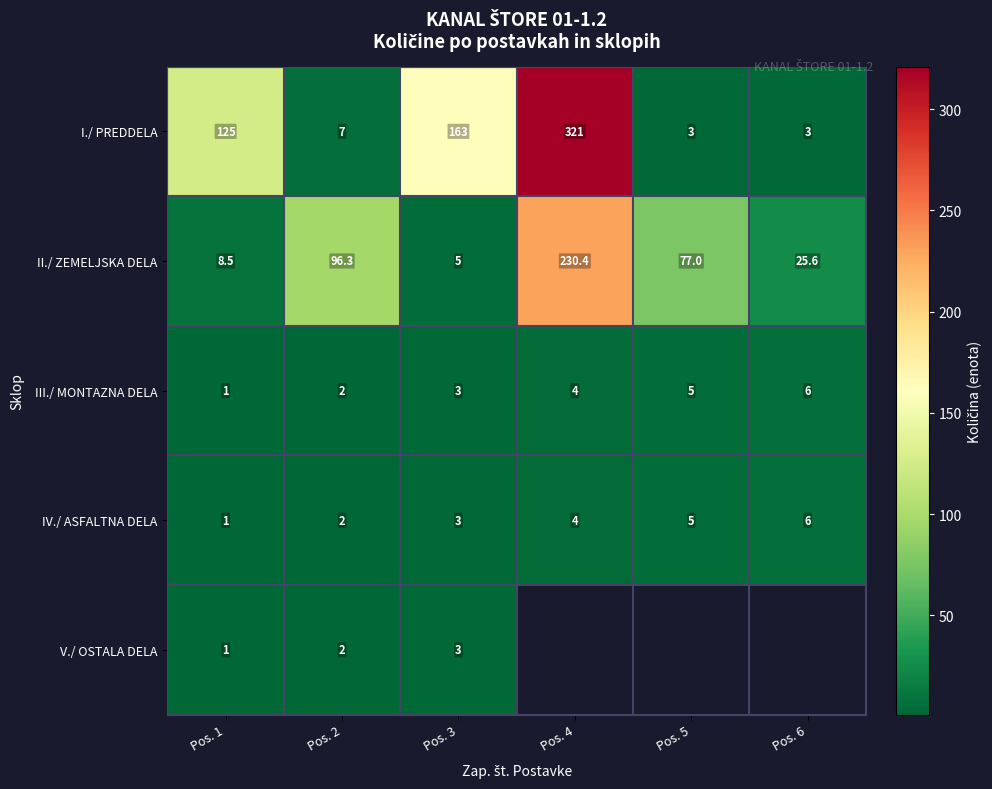

What is the difference between the second highest and minimum values in the II./ ZEMELJSKA DELA series?

91.3